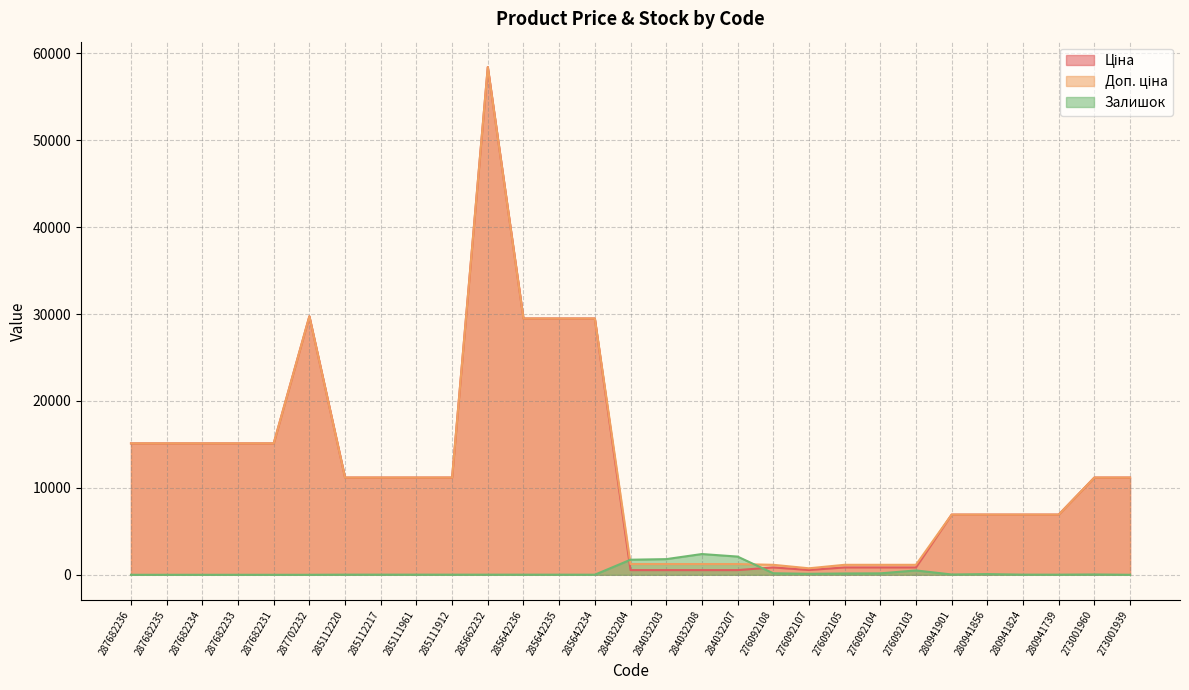

List the series in order of their peak value, lowest first.

Залишок, Ціна, Доп. ціна